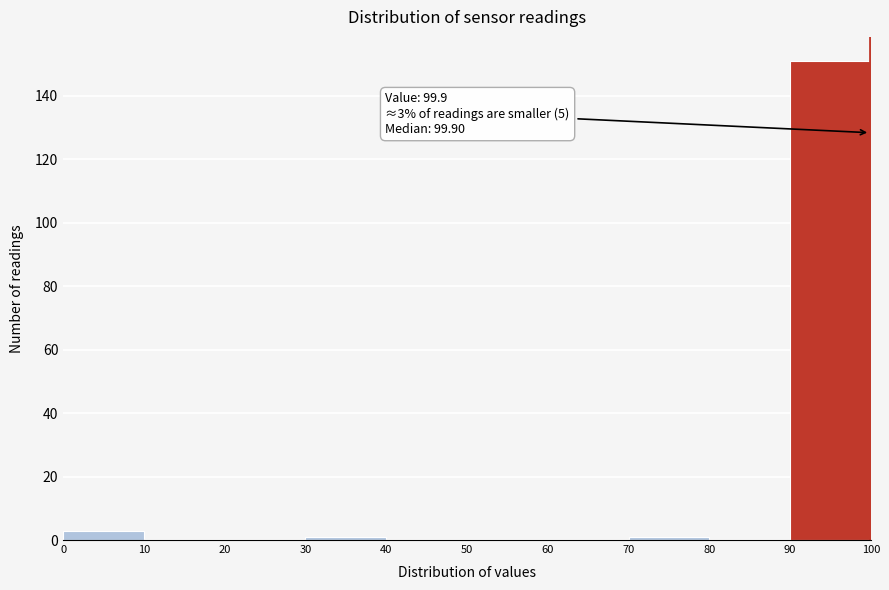

Which range on the x-axis has the tallest bar?

90 to 100